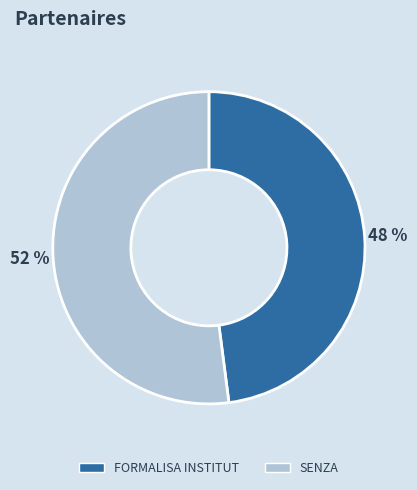

Which category accounts for the majority?

SENZA